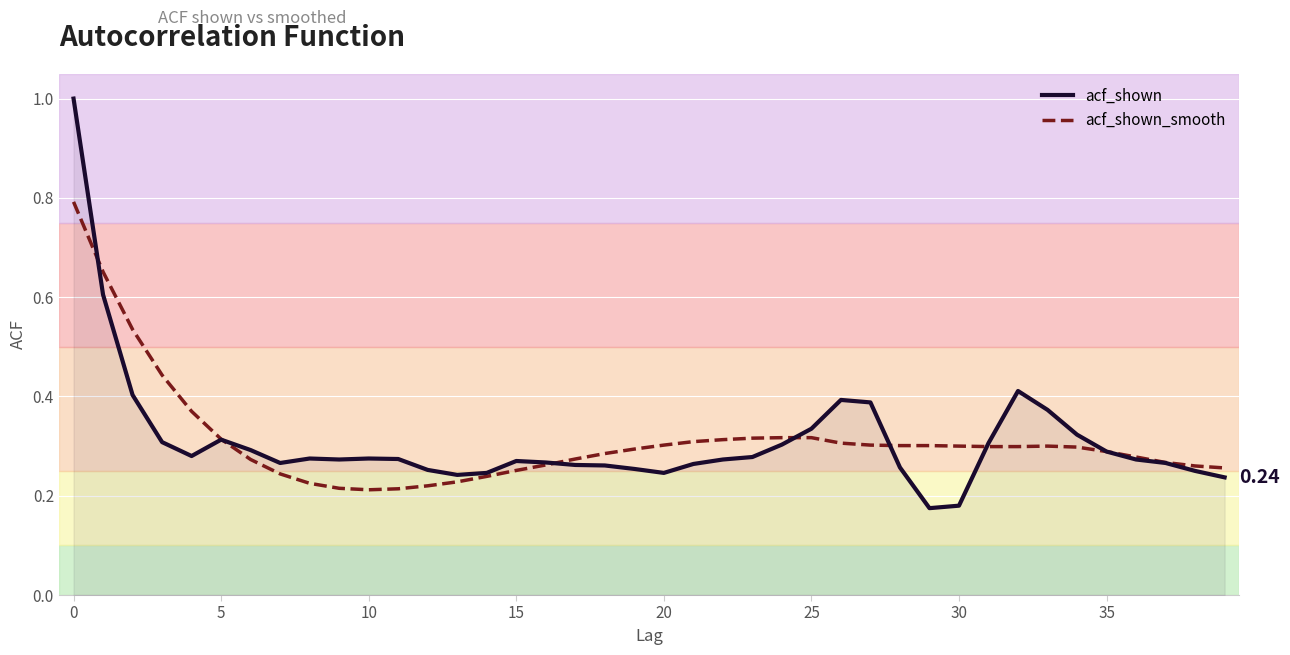

Rank the series by their maximum value, from highest to lowest.

acf_shown, acf_shown_smooth